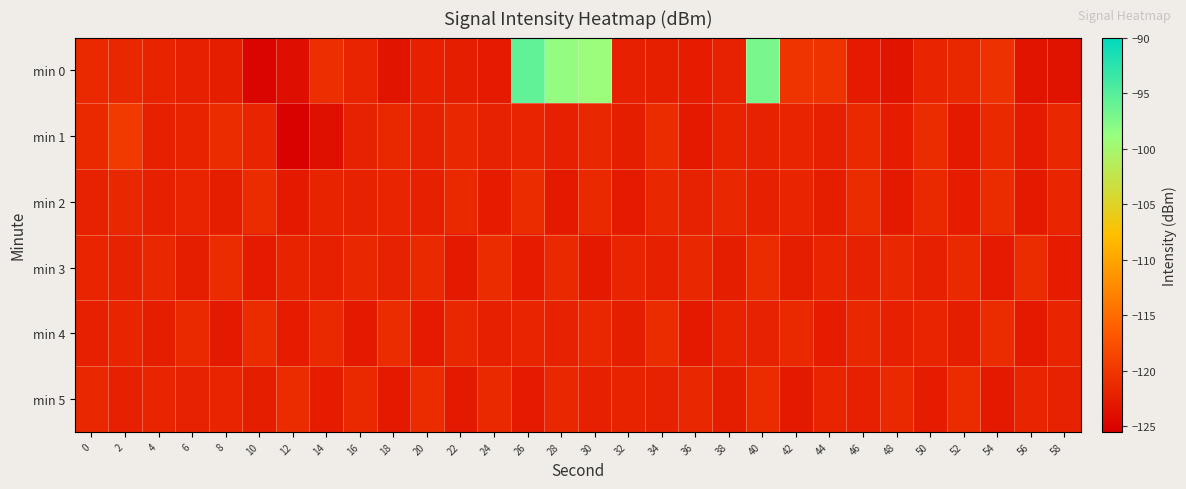

Reading left to right, what are all the values shown in this chart?

min 0: 0=-121.4	2=-121.5	4=-122.0	6=-122.2	8=-122.4	10=-124.9	12=-124.0	14=-120.8	16=-121.8	18=-123.4	20=-122.1	22=-122.4	24=-122.7	26=-95.7	28=-98.6	30=-99.2	32=-122.2	34=-122.3	36=-122.6	38=-122.0	40=-97.1	42=-120.3	44=-120.5	46=-122.8	48=-123.4	50=-121.7	52=-121.4	54=-120.6	56=-123.4	58=-123.7
min 1: 0=-121.4	2=-119.7	4=-122.3	6=-121.9	8=-121.2	10=-121.7	12=-125.2	14=-123.8	16=-122.0	18=-121.5	20=-122.1	22=-121.5	24=-122.0	26=-121.8	28=-122.3	30=-121.6	32=-122.4	34=-121.2	36=-122.8	38=-121.9	40=-122.1	42=-121.7	44=-122.2	46=-121.4	48=-122.6	50=-121.1	52=-122.9	54=-121.3	56=-122.7	58=-121.5
min 2: 0=-122.0	2=-121.5	4=-122.3	6=-121.8	8=-122.4	10=-121.2	12=-122.8	14=-121.9	16=-122.1	18=-121.7	20=-122.2	22=-121.4	24=-122.6	26=-121.1	28=-122.9	30=-121.3	32=-122.7	34=-121.5	36=-122.0	38=-121.6	40=-122.3	42=-121.8	44=-122.5	46=-121.0	48=-122.8	50=-121.4	52=-122.6	54=-121.2	56=-122.9	58=-121.7
min 3: 0=-121.8	2=-122.1	4=-121.5	6=-122.4	8=-121.2	10=-122.7	12=-121.9	14=-122.3	16=-121.6	18=-122.0	20=-121.4	22=-122.8	24=-121.1	26=-122.6	28=-121.3	30=-122.9	32=-121.7	34=-122.2	36=-121.5	38=-122.4	40=-121.0	42=-122.5	44=-121.8	46=-122.1	48=-121.6	50=-122.3	52=-121.4	54=-122.7	56=-121.2	58=-122.6
min 4: 0=-122.2	2=-121.7	4=-122.5	6=-121.3	8=-122.8	10=-121.0	12=-122.6	14=-121.4	16=-122.9	18=-121.2	20=-122.7	22=-121.5	24=-122.3	26=-121.8	28=-122.1	30=-121.6	32=-122.4	34=-121.1	36=-122.8	38=-121.9	40=-122.0	42=-121.3	44=-122.6	46=-121.5	48=-122.2	50=-121.7	52=-122.4	54=-121.0	56=-122.9	58=-121.8
min 5: 0=-121.5	2=-122.3	4=-121.8	6=-122.0	8=-121.7	10=-122.4	12=-121.2	14=-122.6	16=-121.4	18=-122.8	20=-121.0	22=-122.9	24=-121.3	26=-122.7	28=-121.6	30=-122.2	32=-121.9	34=-122.1	36=-121.5	38=-122.5	40=-121.1	42=-122.8	44=-121.7	46=-122.3	48=-121.4	50=-122.6	52=-121.2	54=-122.9	56=-121.8	58=-122.0